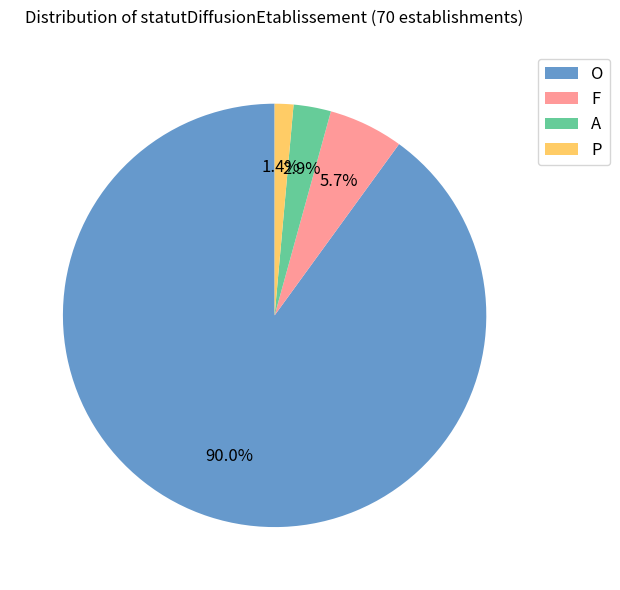

The O slice represents 90% of the pie. True or false?

True